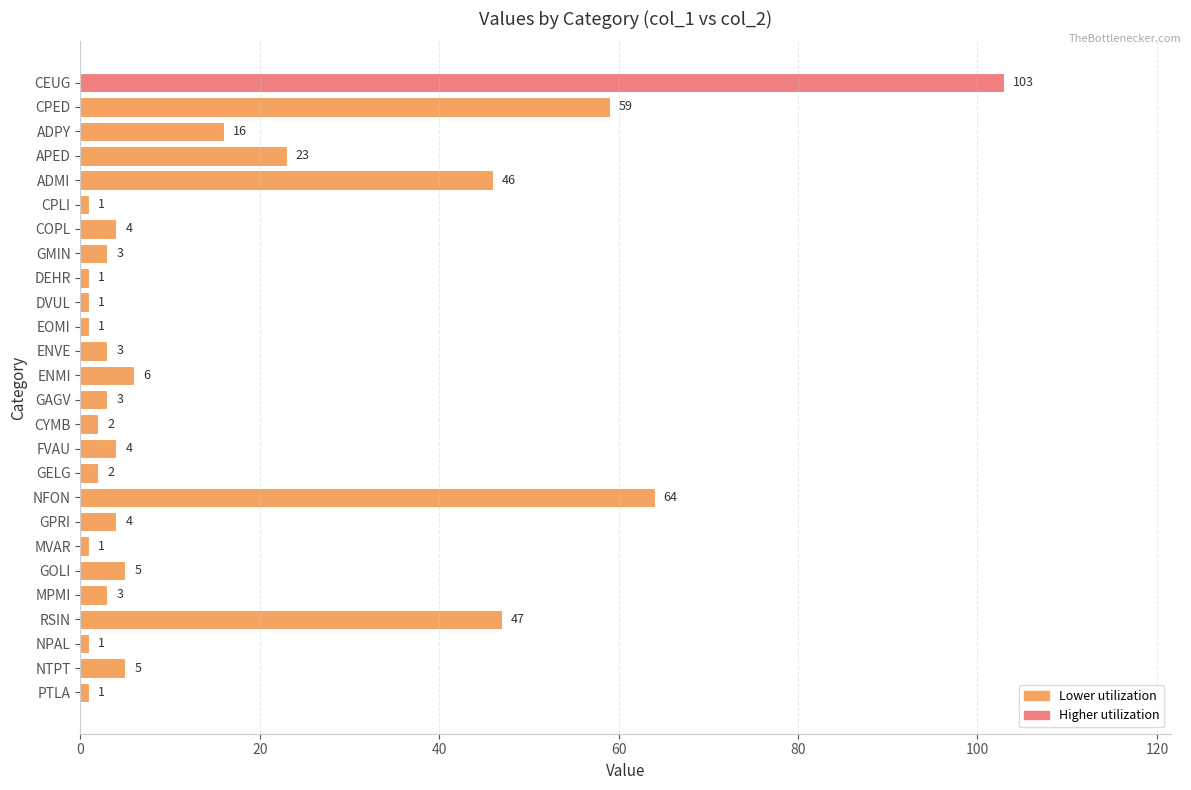

The value at CYMB is 2. True or false?

True